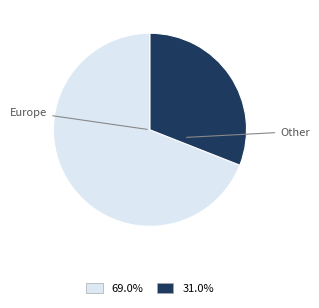

Approximately how many times larger is the value at Europe compared to Other?

2.2